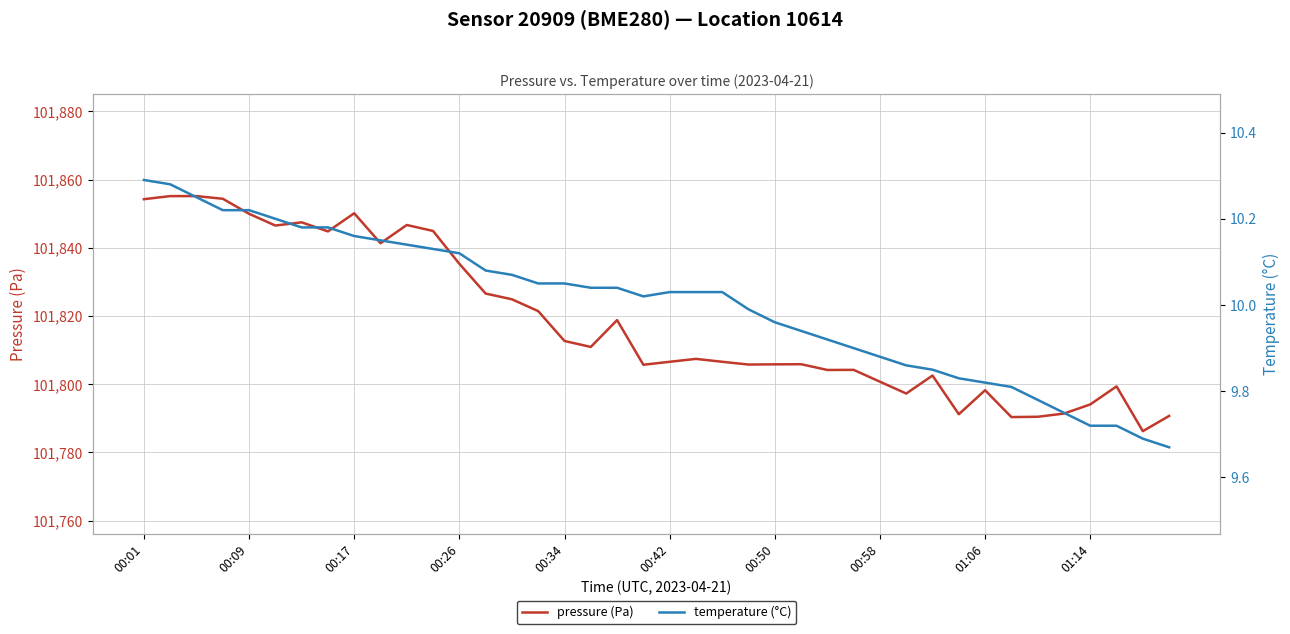

What is the highest value of the pressure (Pa) series?

101855.2